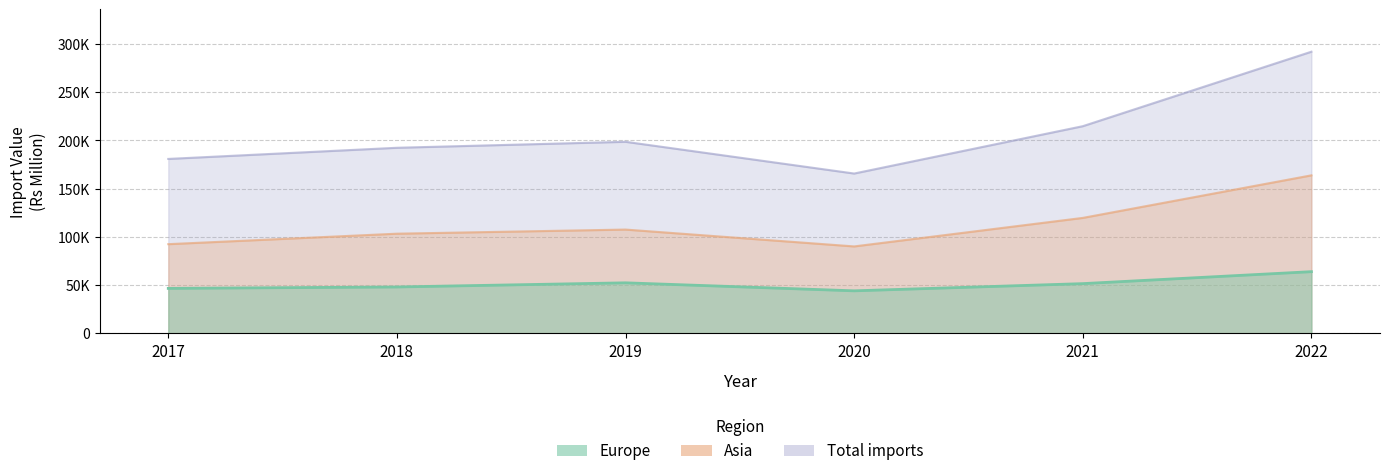

Which category has the lowest value across all series?

2020